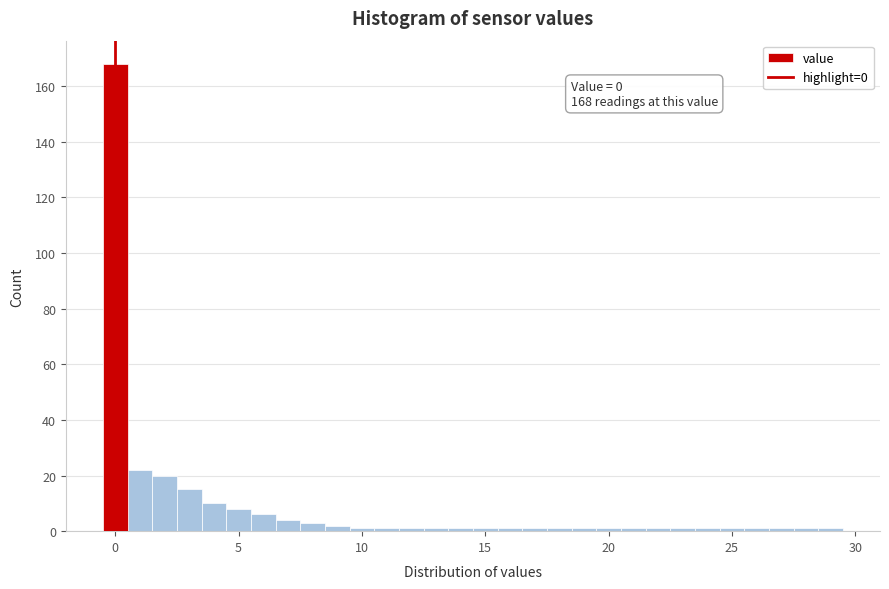

Around what value on the x-axis is the tallest bar? Give the approximate position of its centre, as read against the axis.

0.0